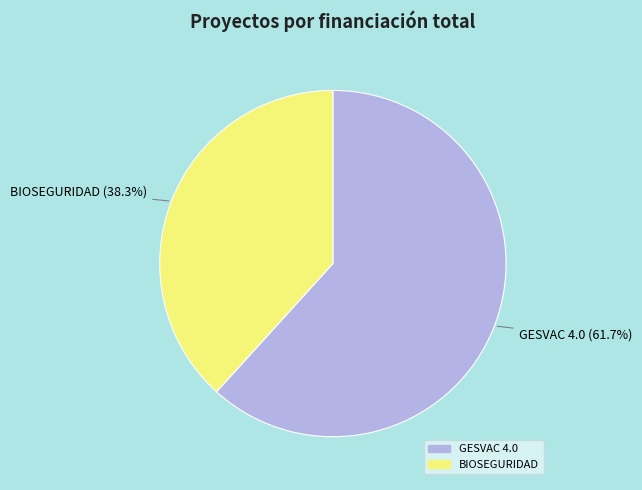

To the nearest percent, what portion does BIOSEGURIDAD represent?

38%